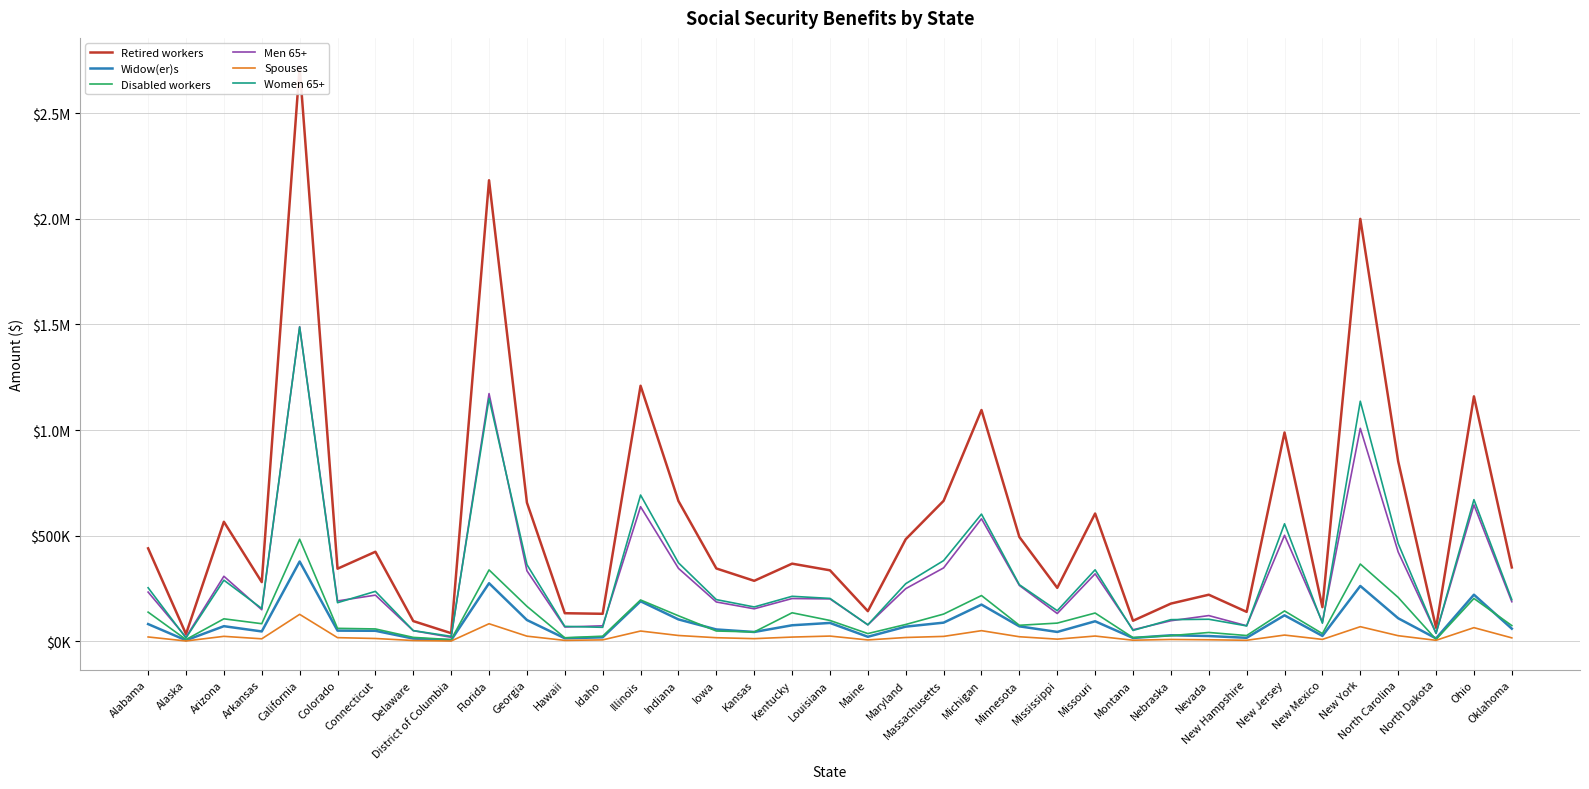

What is the value of the Men 65+ point at the 6th from the left?

190781